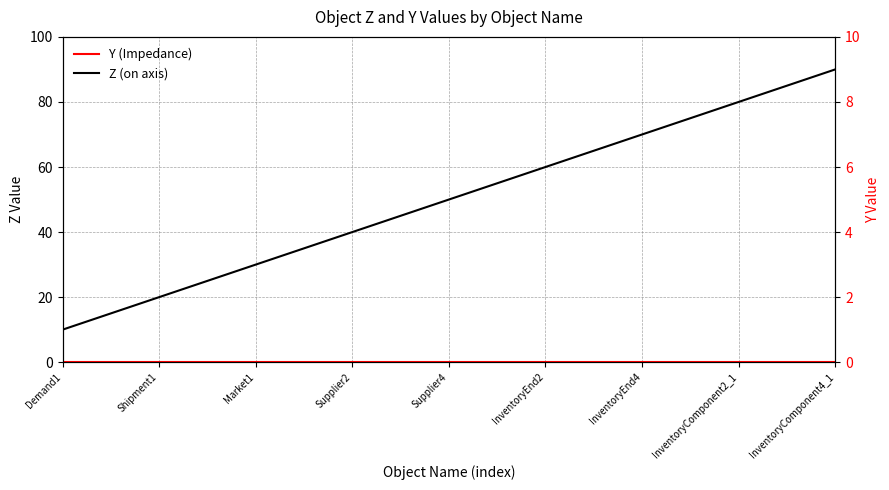

True or false: Y (Impedance) and Z (on axis) cross at least once.

False